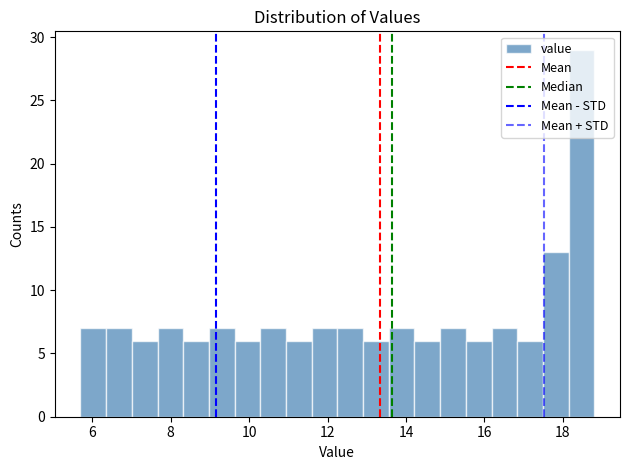

Read against the x-axis, roughly where is the centre of the tallest bar?

18.4